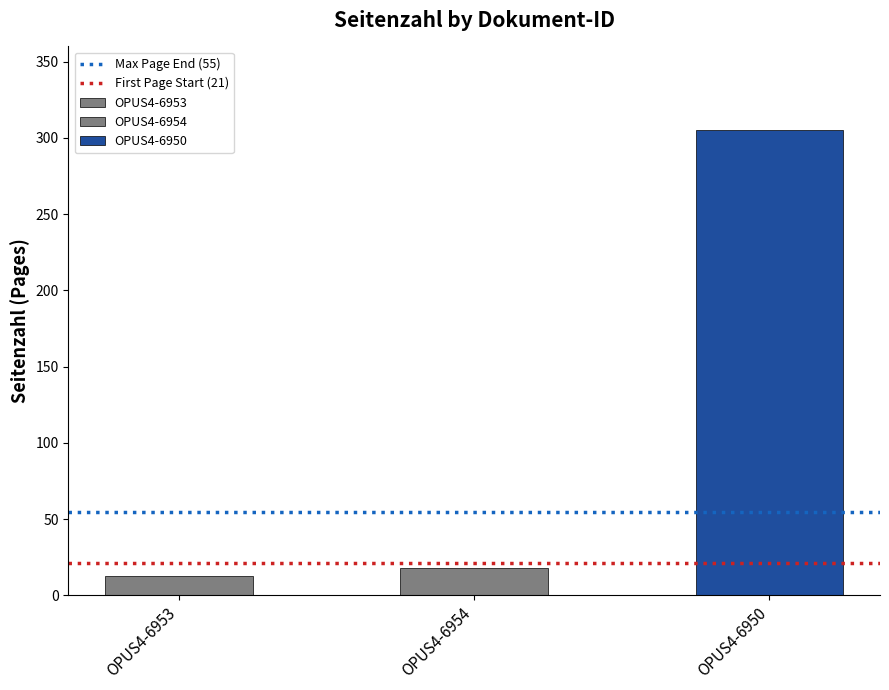

Rank the series at OPUS4-6954 from lowest to highest value.

First Page Start (21), Max Page End (55)